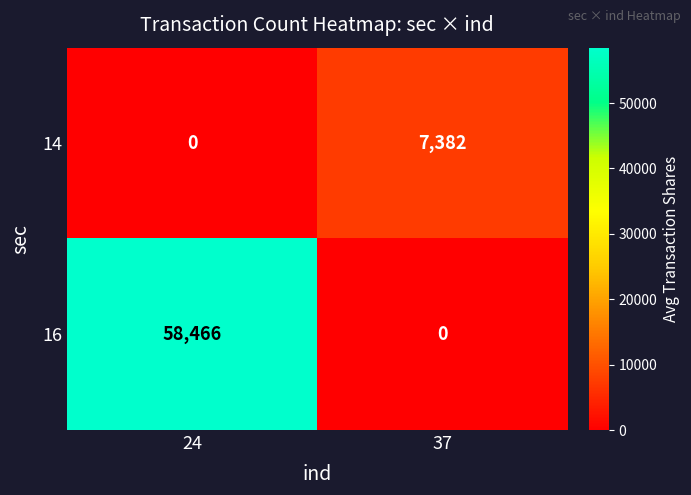

What is the difference between the 16 values at 37 and 24?

58466